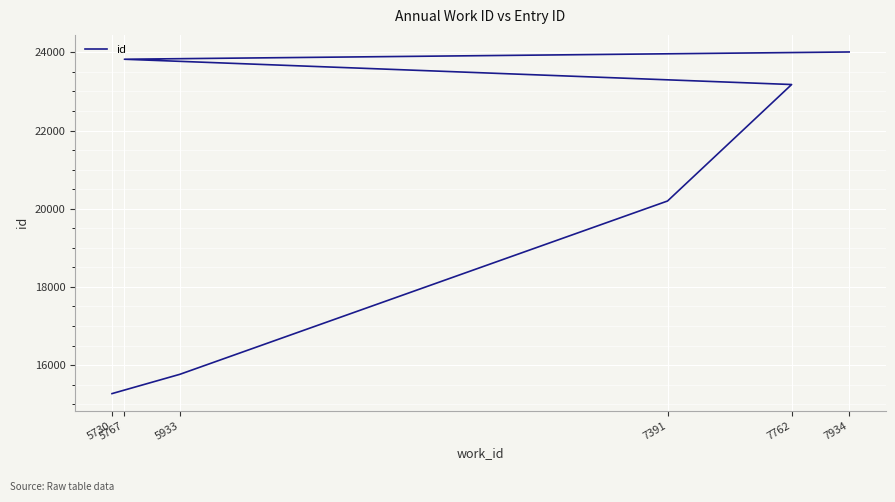

Which has a higher value, 7391 or 5730?

7391